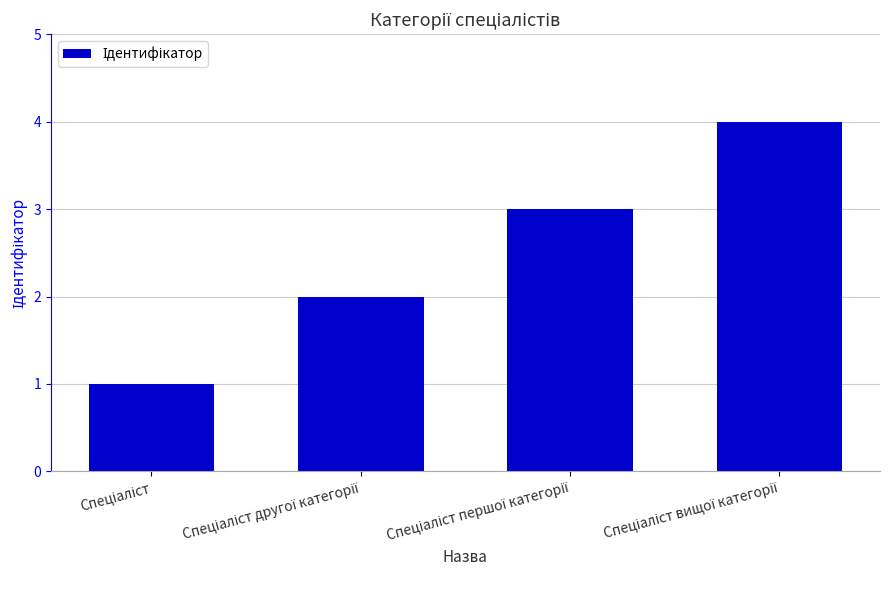

What is the maximum value shown in the chart?

4